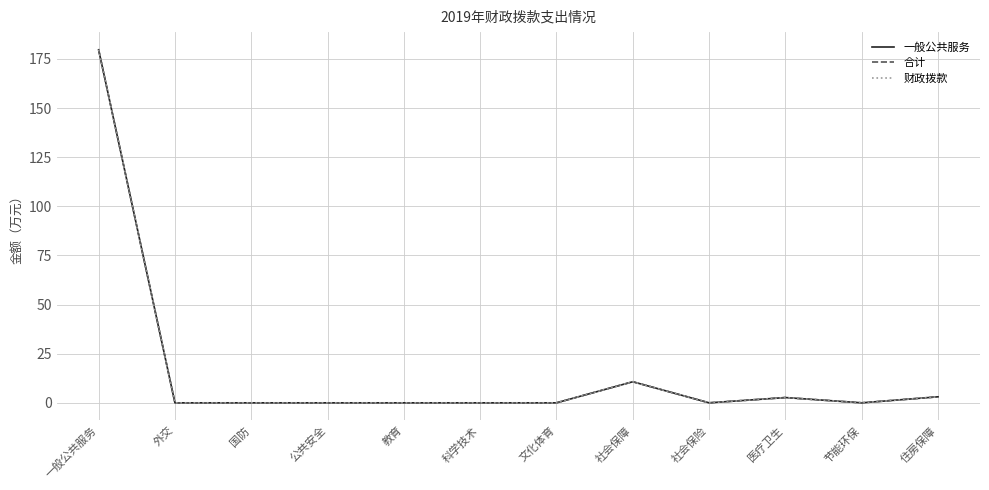

Rank the series at 一般公共服务 from lowest to highest value.

一般公共服务, 合计, 财政拨款